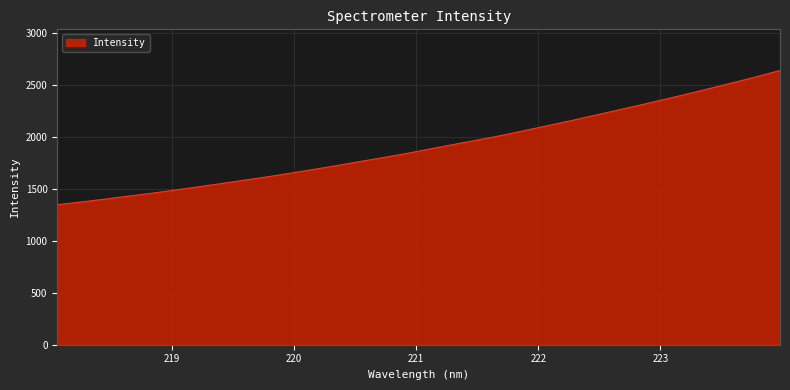

What is the minimum value shown in the chart?

1347.9